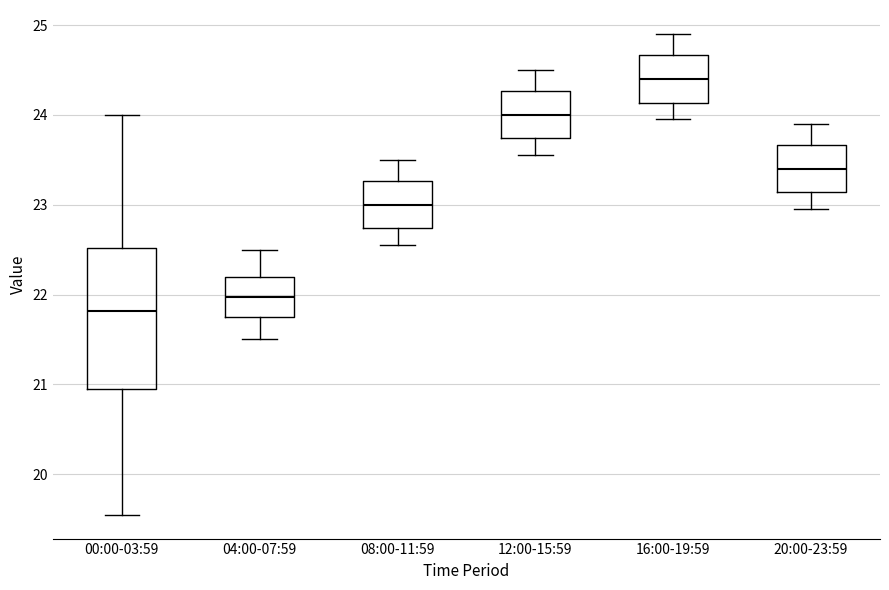

Which box's median line is the highest?

16:00-19:59